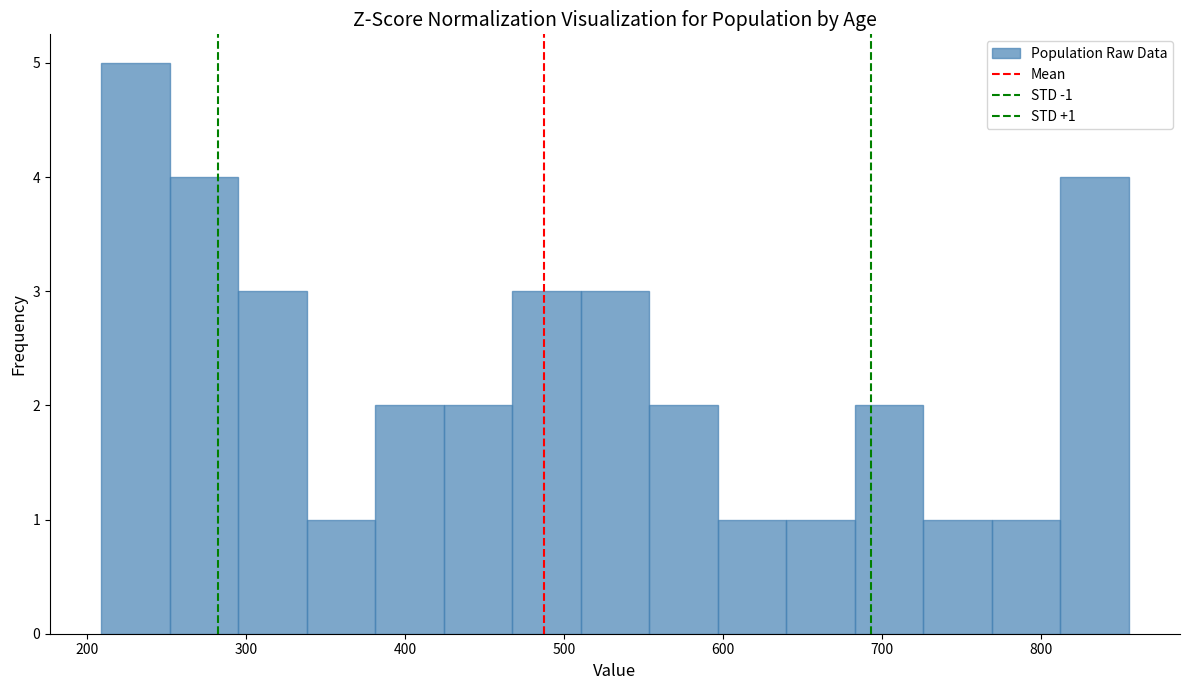

Over which range of the x-axis is the bar tallest?

210 to 250